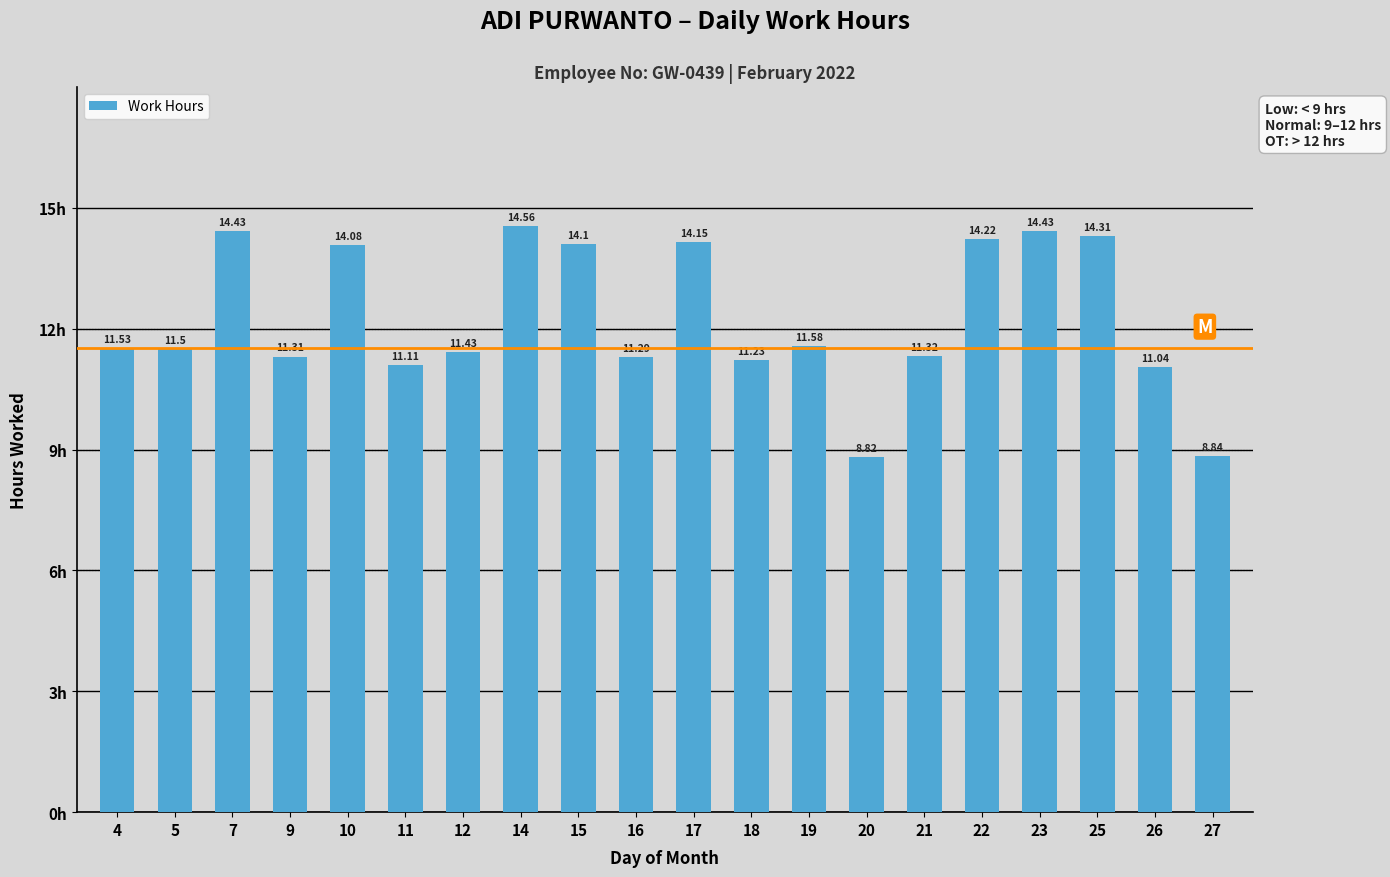

The value at 5 is 4.5. True or false?

False